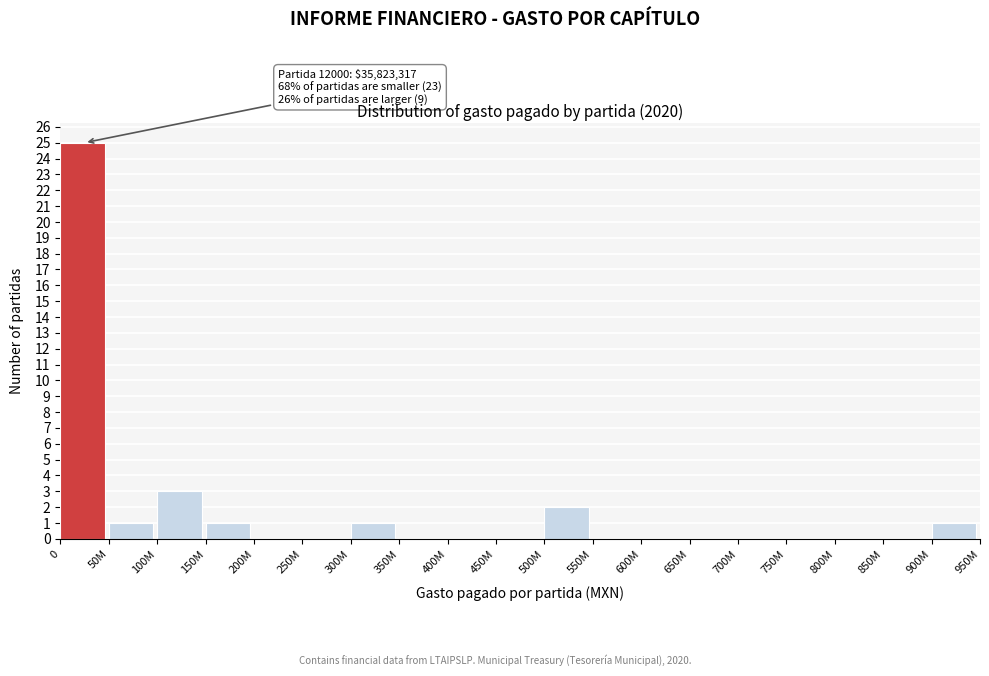

Reading left to right, what are all the values shown in this chart?

0=25	50M=1	100M=3	150M=1	200M=0	250M=0	300M=1	350M=0	400M=0	450M=0	500M=2	550M=0	600M=0	650M=0	700M=0	750M=0	800M=0	850M=0	900M=1